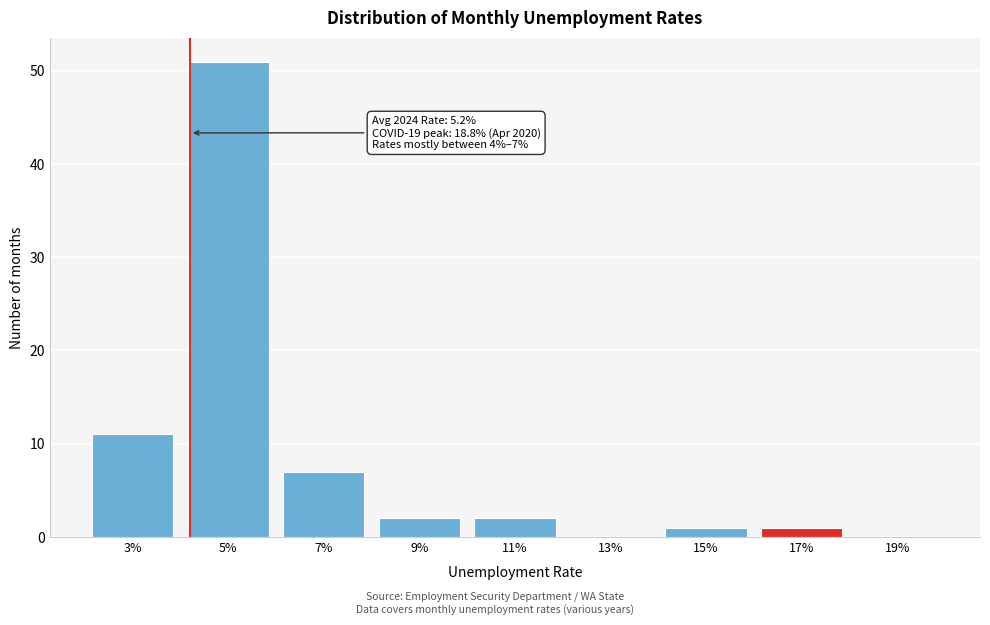

Reading right to left, list all the values displayed in this chart.

19%=0	17%=1	15%=1	13%=0	11%=2	9%=2	7%=7	5%=51	3%=11